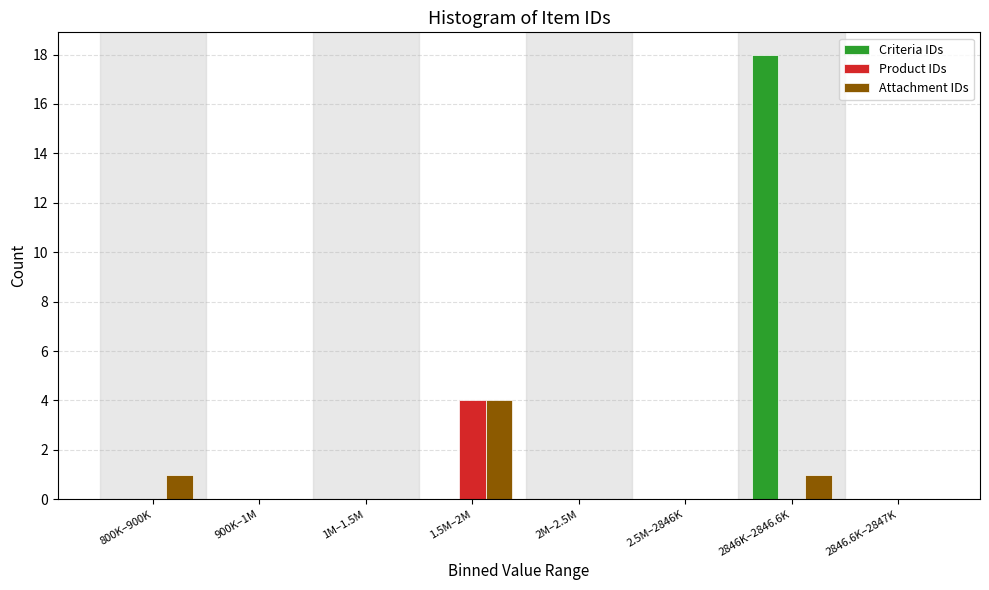

Reading right to left, what are all the values shown in this chart?

Criteria IDs: 2846.6K–2847K=0	2846K–2846.6K=18	2.5M–2846K=0	2M–2.5M=0	1.5M–2M=0	1M–1.5M=0	900K–1M=0	800K–900K=0
Product IDs: 2846.6K–2847K=0	2846K–2846.6K=0	2.5M–2846K=0	2M–2.5M=0	1.5M–2M=4	1M–1.5M=0	900K–1M=0	800K–900K=0
Attachment IDs: 2846.6K–2847K=0	2846K–2846.6K=1	2.5M–2846K=0	2M–2.5M=0	1.5M–2M=4	1M–1.5M=0	900K–1M=0	800K–900K=1